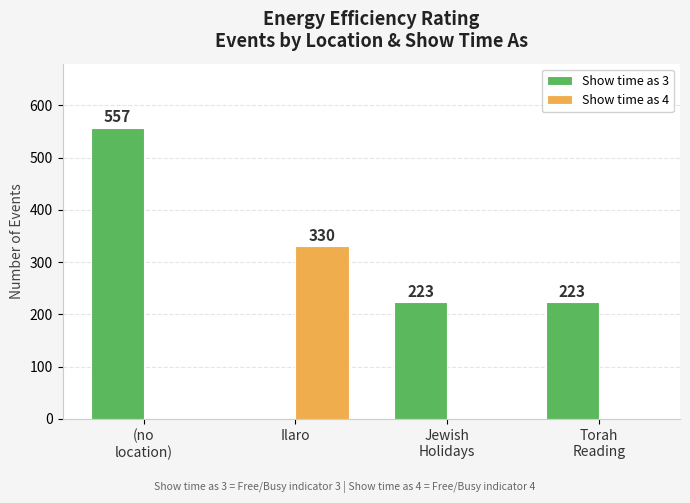

Reading right to left, list all the values displayed in this chart.

Show time as 3: Torah
Reading=223	Jewish
Holidays=223	Ilaro=0	(no
location)=557
Show time as 4: Torah
Reading=0	Jewish
Holidays=0	Ilaro=330	(no
location)=0